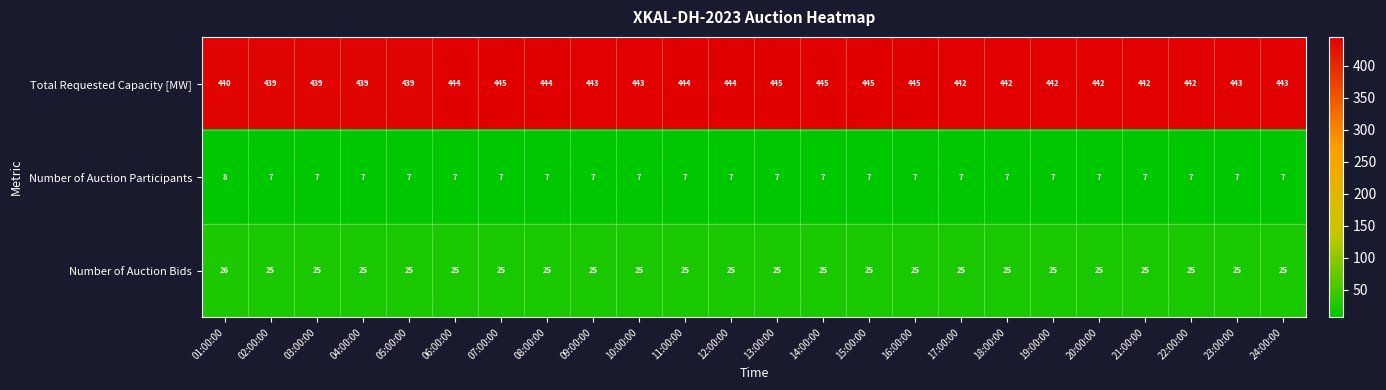

Read the Number of Auction Participants value at 08:00:00.

7